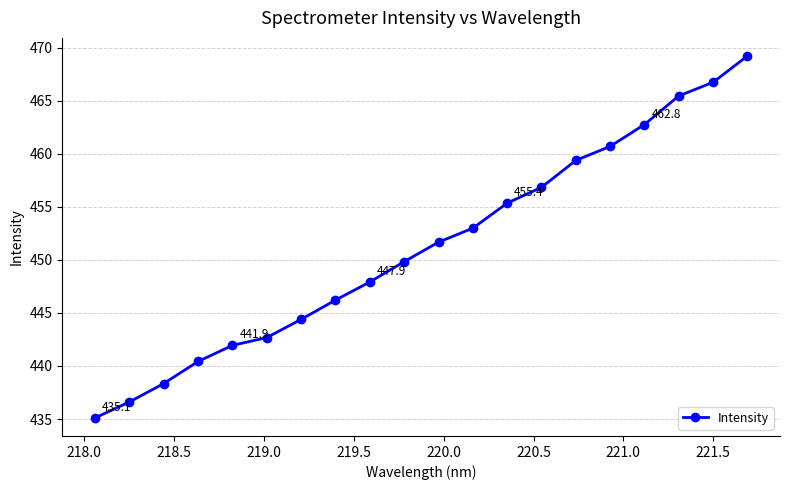

What is the maximum value shown in the chart?

469.2